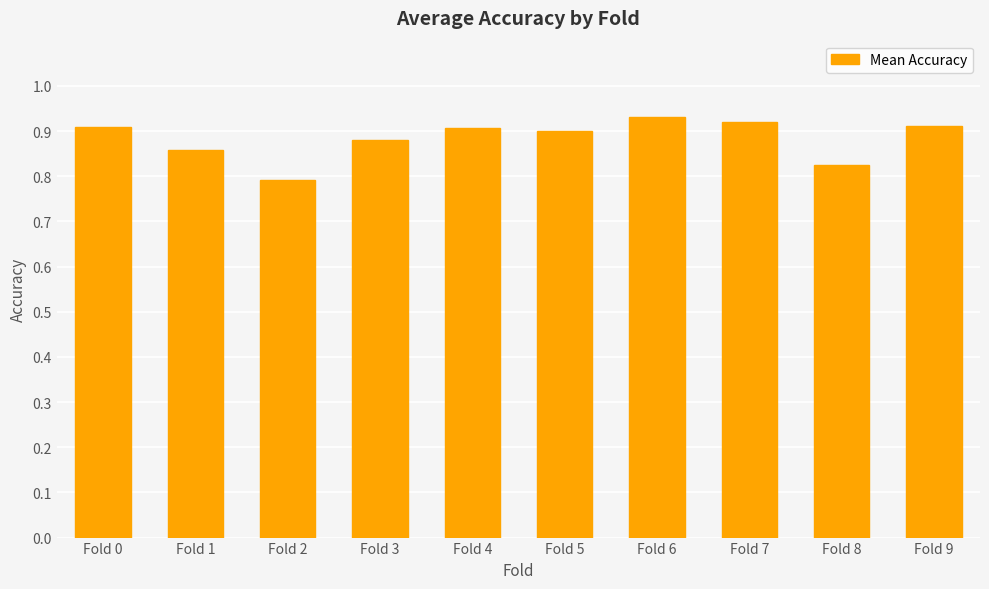

Which label corresponds to the largest value in the chart?

Fold 6